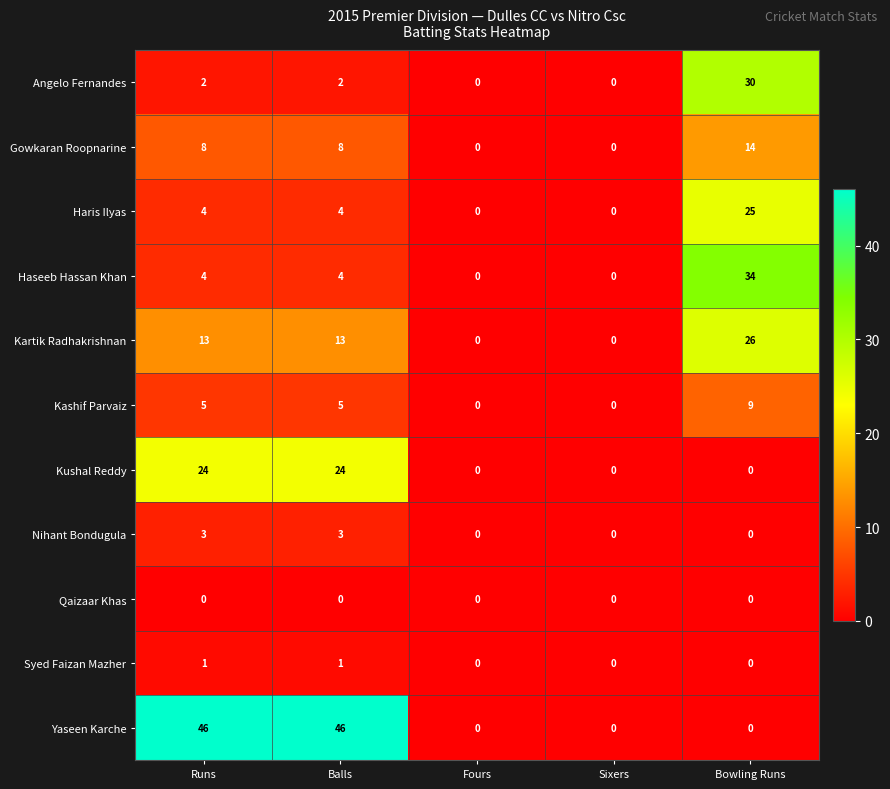

At which label does Gowkaran Roopnarine reach its peak?

Bowling Runs